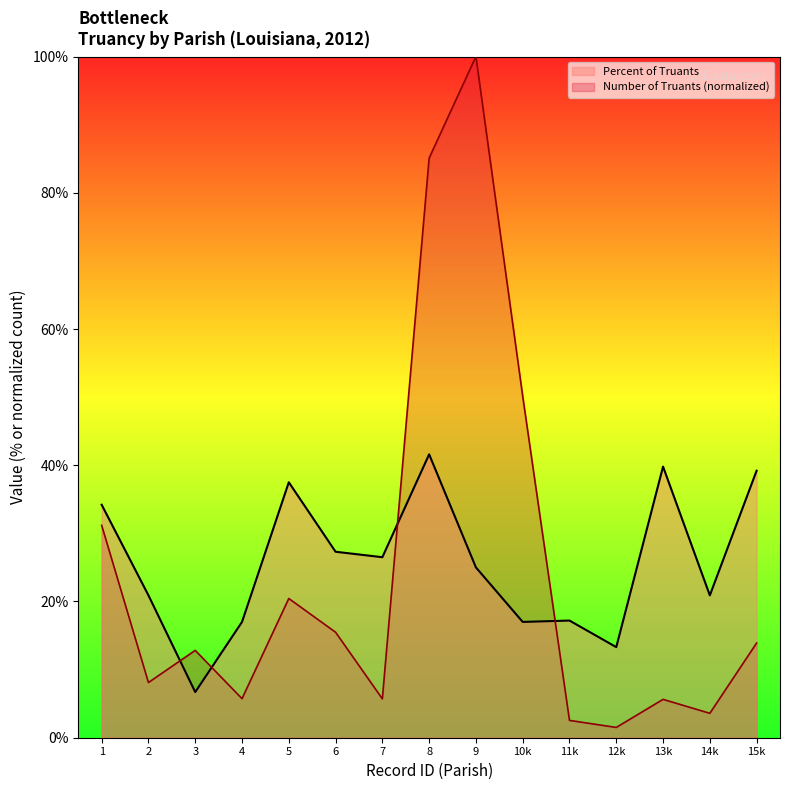

In Number of Truants, how many points are lower than both neighbors (excluding endpoints)?

5